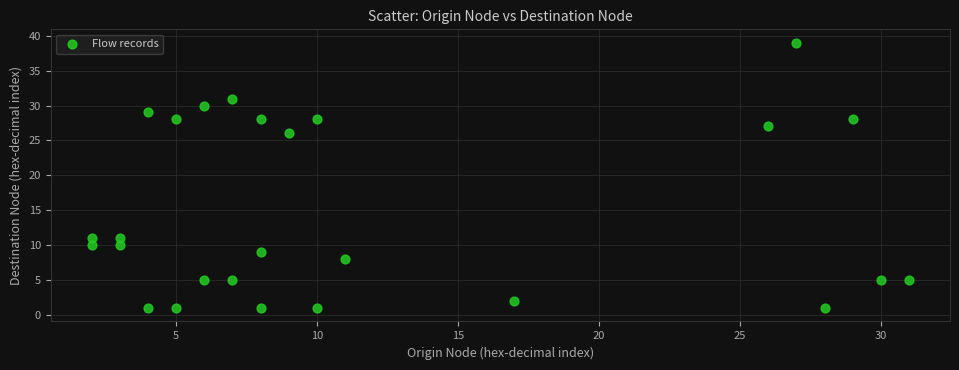

What Y value in the scatter plot is closest to 20?

26